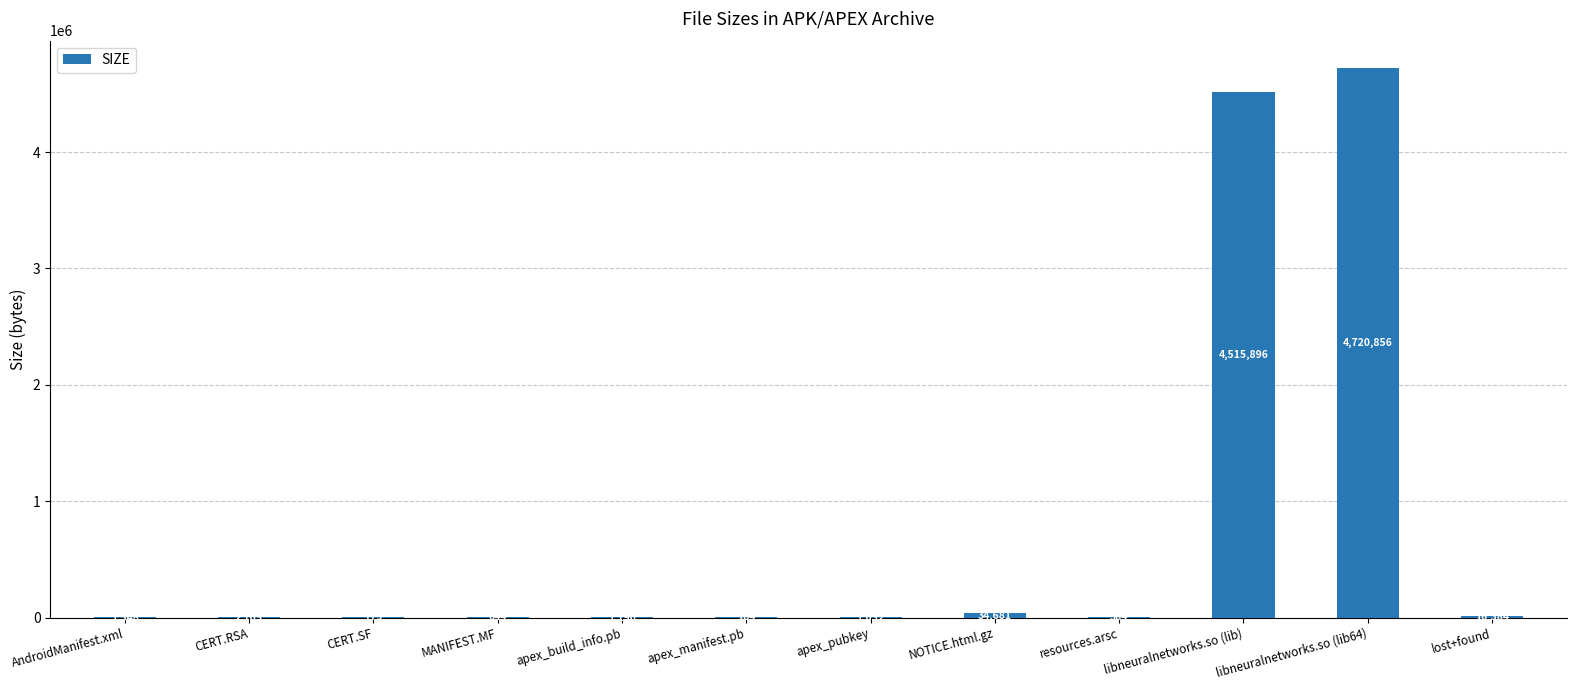

Reading left to right, extract all data points from this chart.

AndroidManifest.xml=1348	CERT.RSA=2105	CERT.SF=779	MANIFEST.MF=644	apex_build_info.pb=1190	apex_manifest.pb=184	apex_pubkey=1032	NOTICE.html.gz=34681	resources.arsc=384	libneuralnetworks.so (lib)=4515896	libneuralnetworks.so (lib64)=4720856	lost+found=16384